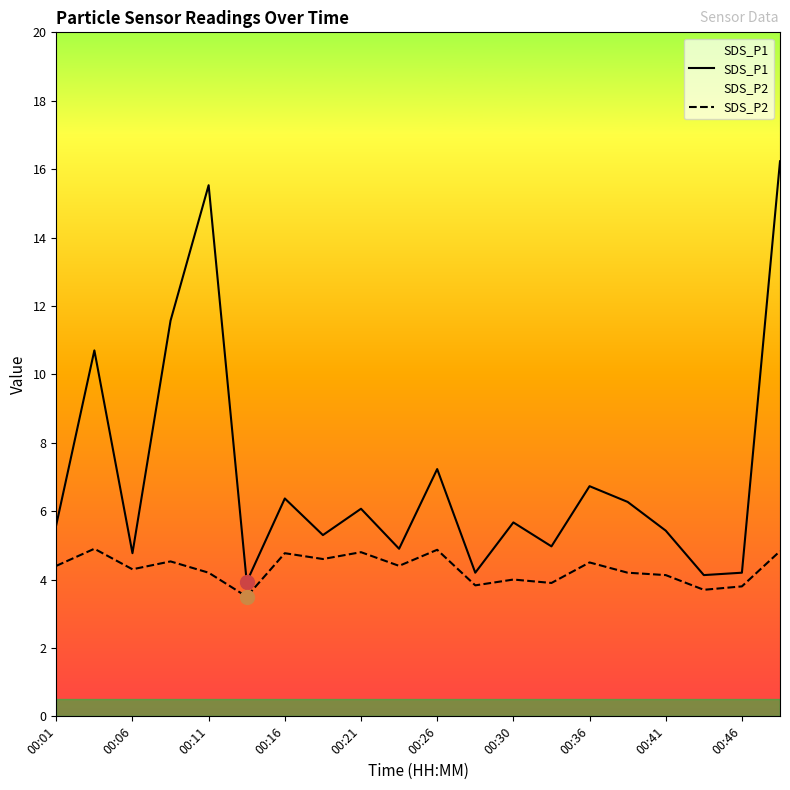

What is the greatest value displayed?

16.2